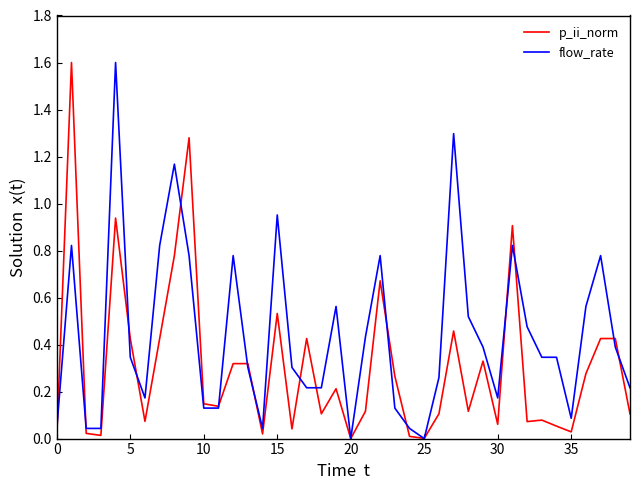

What is the maximum value for flow_rate?

1.6